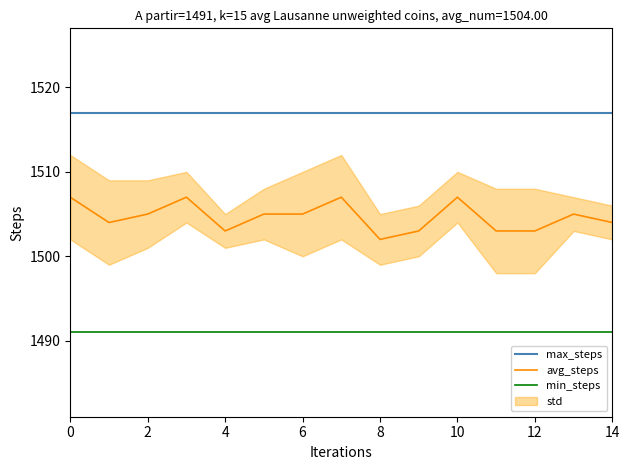

What is the sum of all min_steps values?

22365